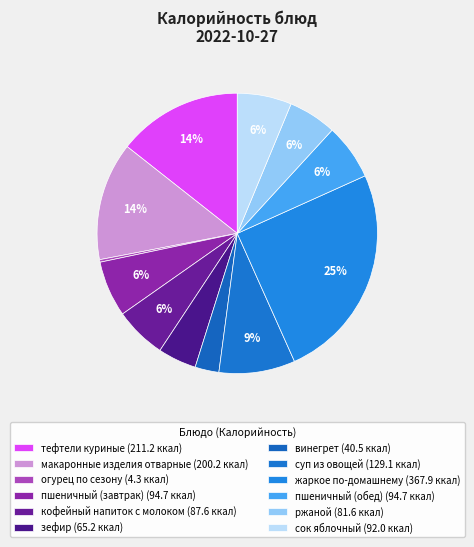

Count the number of slices in the pie.

12